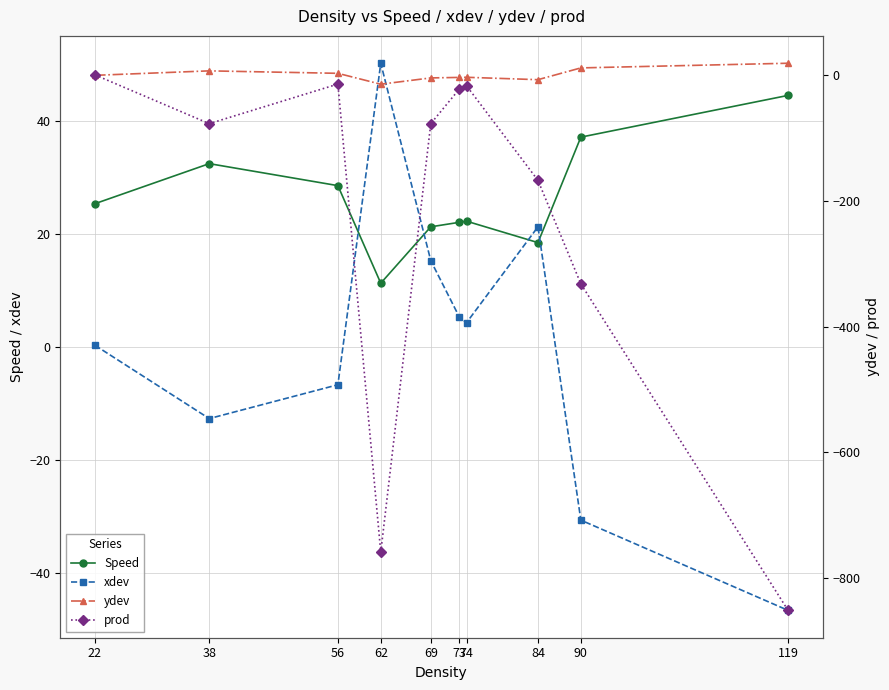

Rank the categories by ydev value from highest to lowest.

119, 90, 38, 56, 22, 74, 73, 69, 84, 62